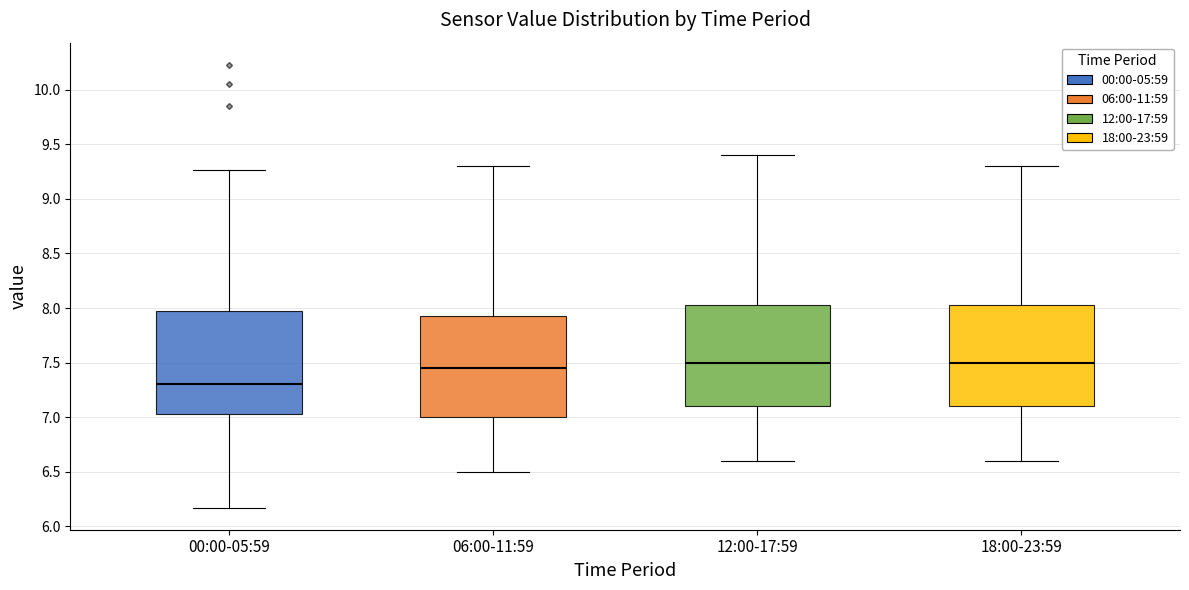

Reading left to right, read every box against the y-axis: the position of its median line, the range the box covers, and the ends of its whiskers. The values are not printed on the chart, so give them approximately, as read against the axis.

00:00-05:59: median 7.30, box 7.05 to 8.00, whiskers 6.15 to 9.25
06:00-11:59: median 7.45, box 7.00 to 7.95, whiskers 6.50 to 9.30
12:00-17:59: median 7.50, box 7.10 to 8.05, whiskers 6.60 to 9.40
18:00-23:59: median 7.50, box 7.10 to 8.05, whiskers 6.60 to 9.30